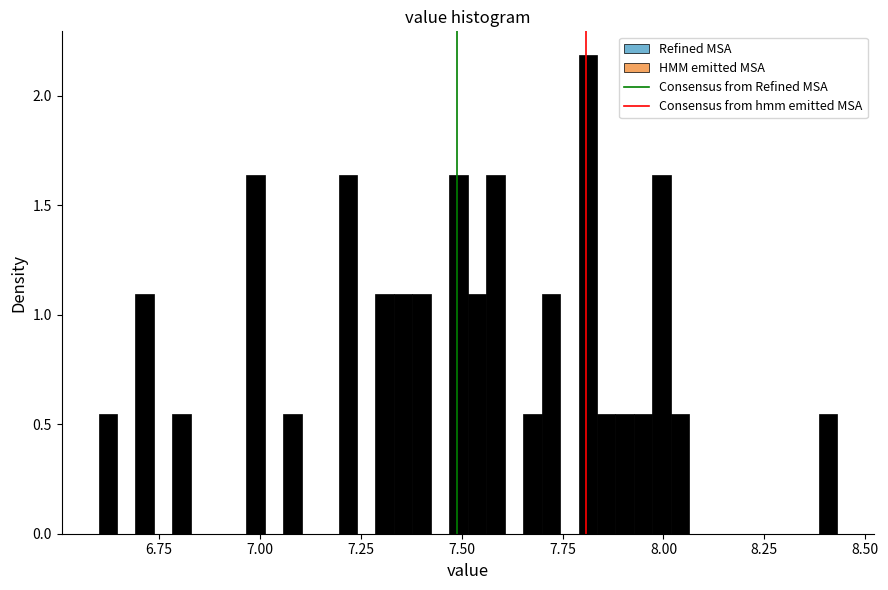

Around what value on the x-axis is the tallest bar? Give the approximate position of its centre, as read against the axis.

7.80